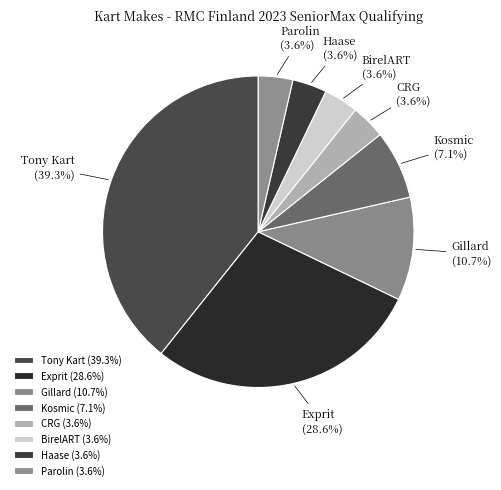

Does Kosmic represent more than half of the total?

No